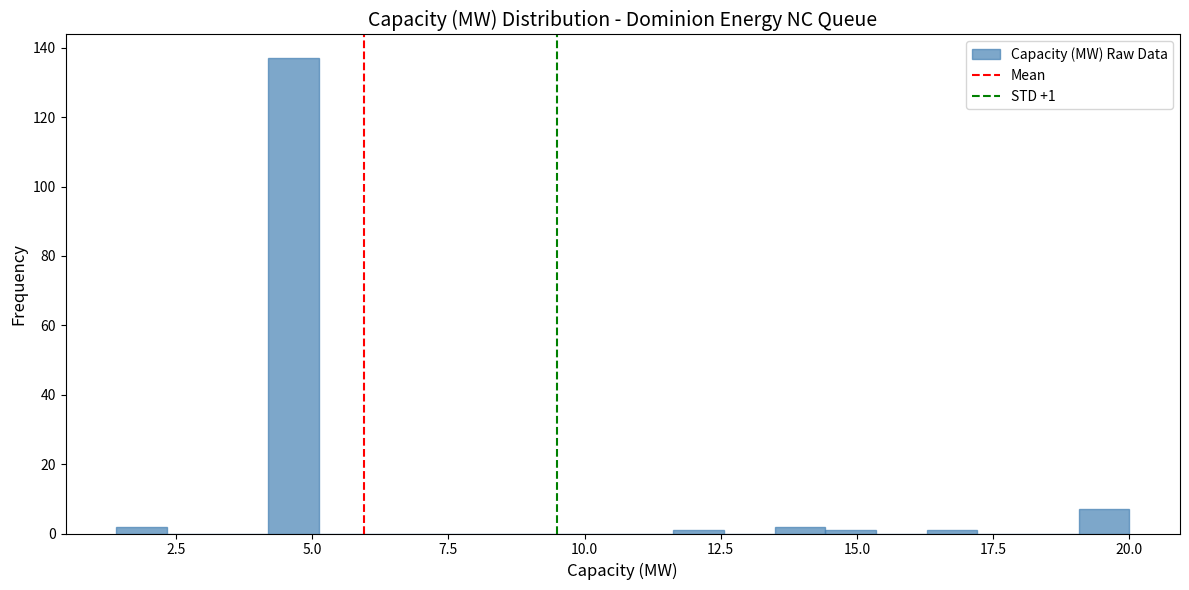

Read against the x-axis, roughly where is the centre of the tallest bar?

4.5